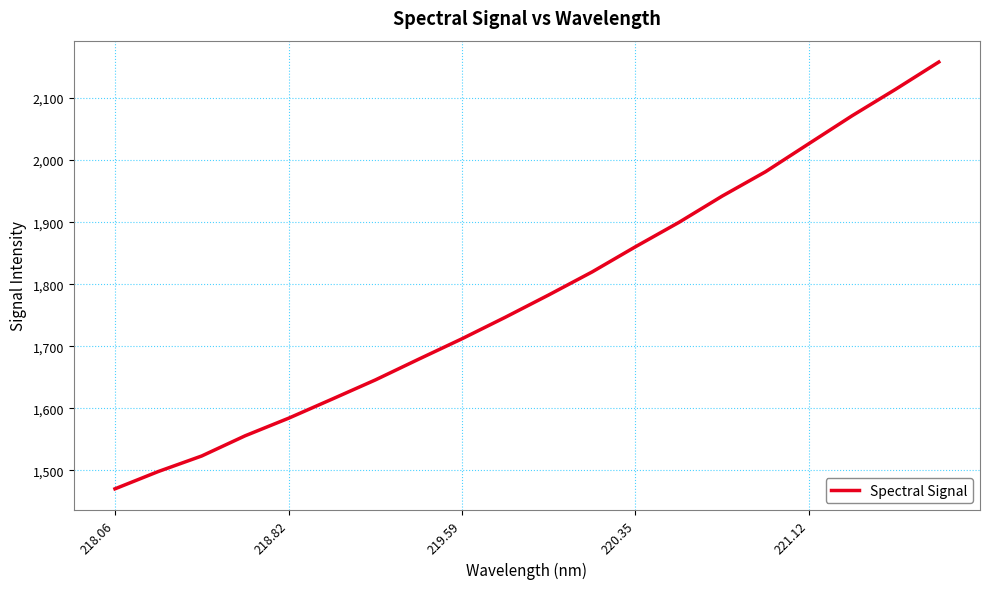

What is the difference between the maximum and minimum values?

687.7